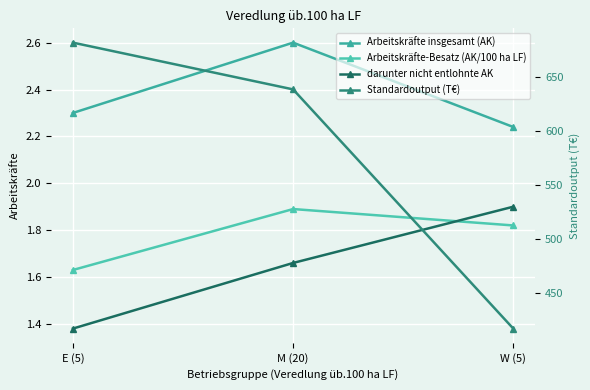

Which series has the largest total across all categories?

Standardoutput (T€)